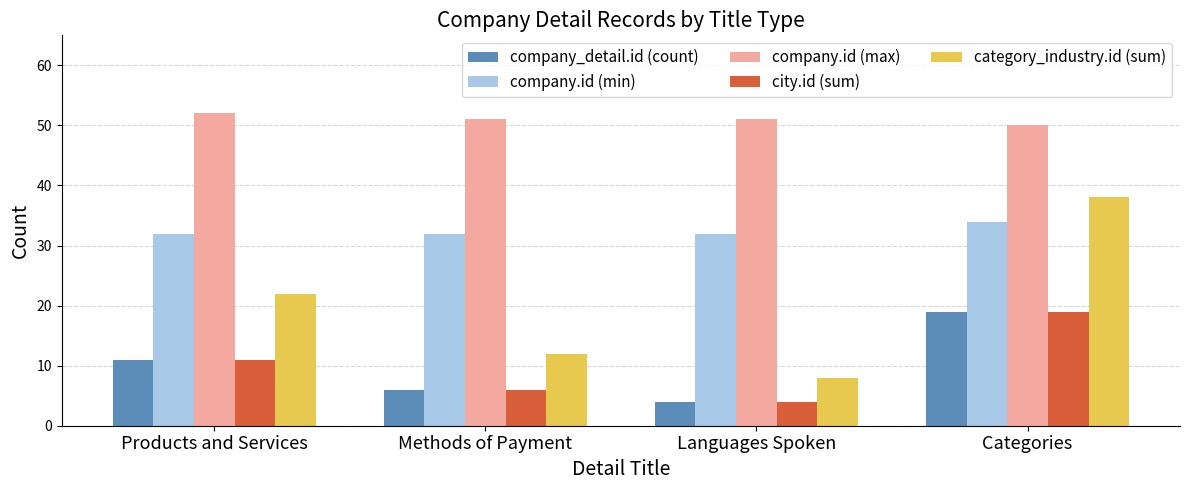

Is the value of company_detail.id (count) at Products and Services greater than the value of company.id (min) at Languages Spoken?

No